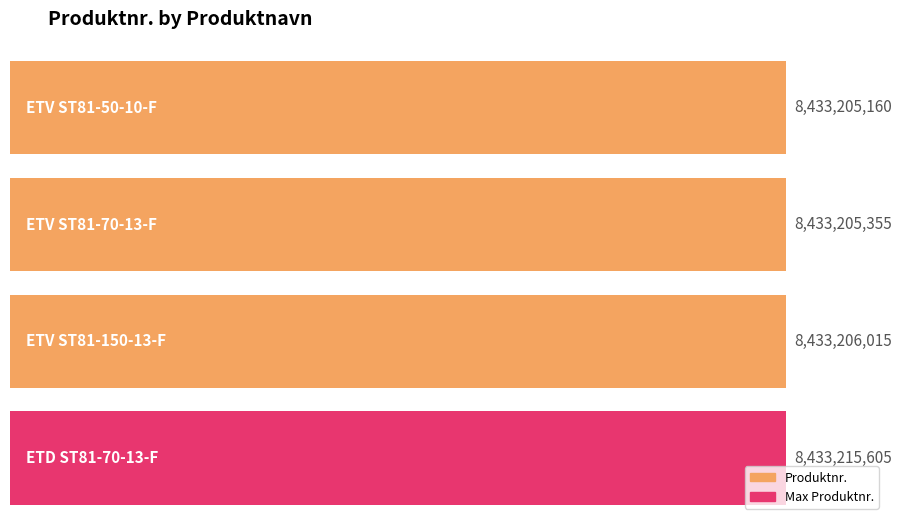

What is the sum of all values?

33732832135